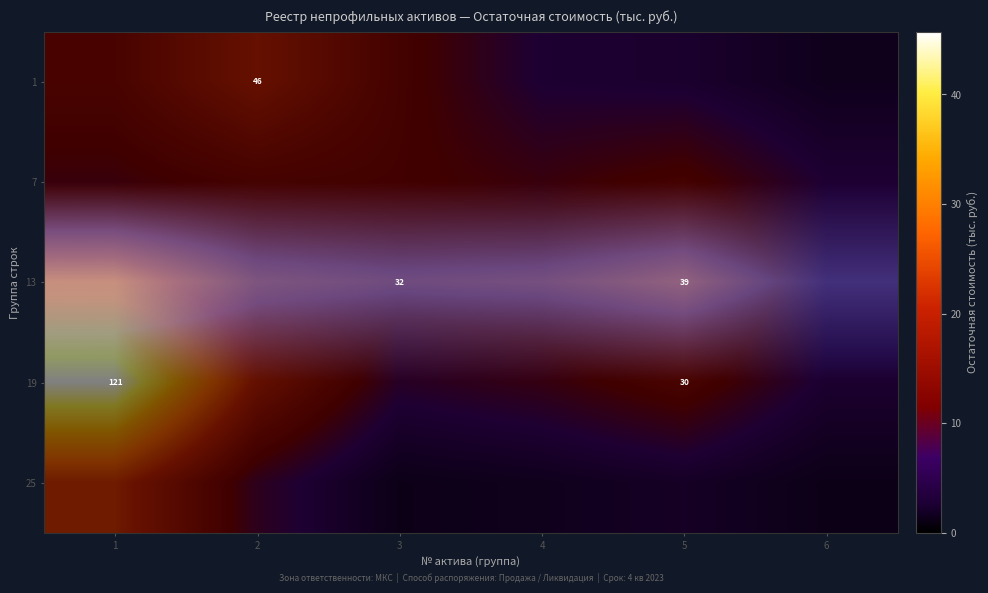

At which category is the sum across all series the highest?

1